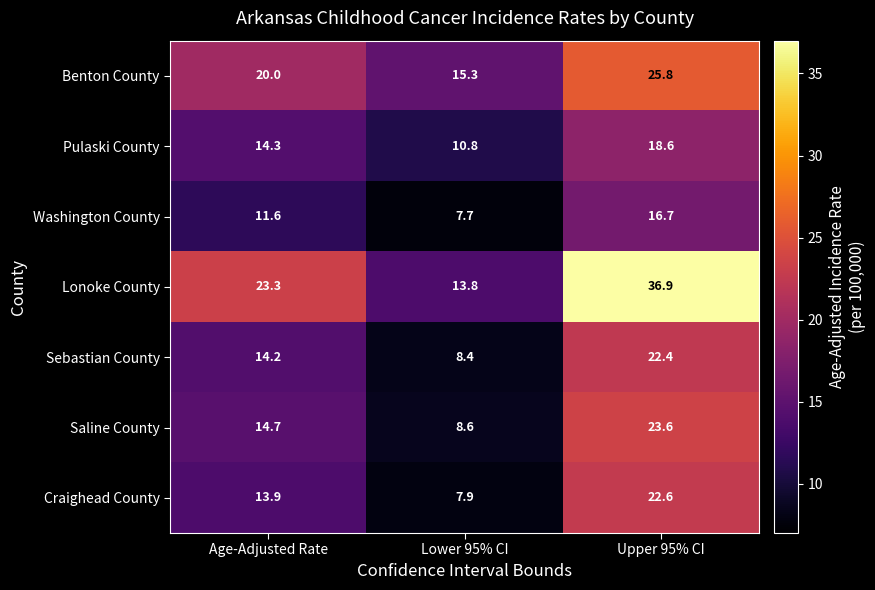

What is the approximate value of Craighead County at Upper 95% CI?

22.6